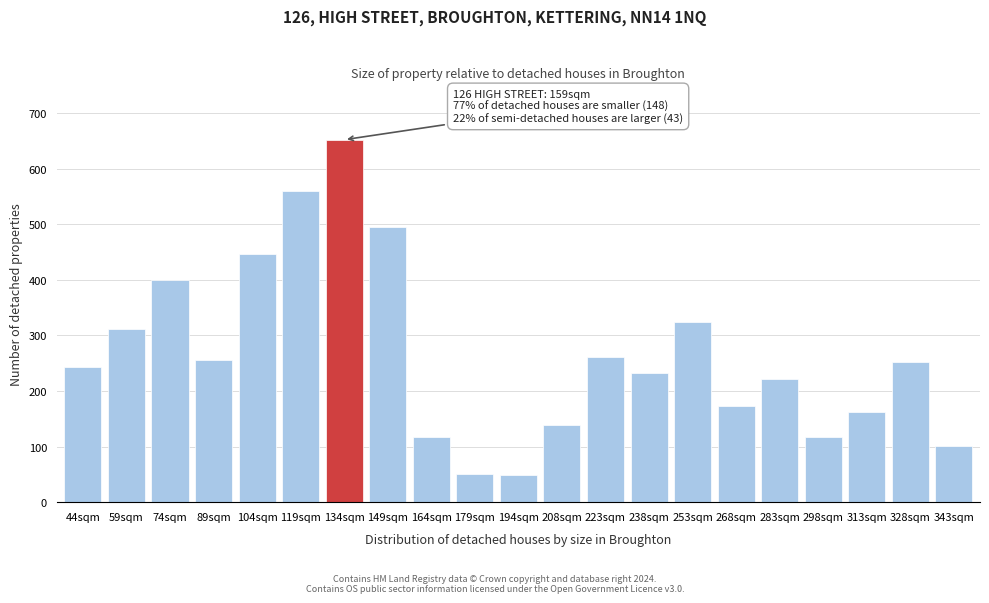

Reading left to right, transcribe all the data shown in this chart.

244	311	400	256	447	559	652	495	118	51	48	139	262	233	324	173	221	118	163	252	101